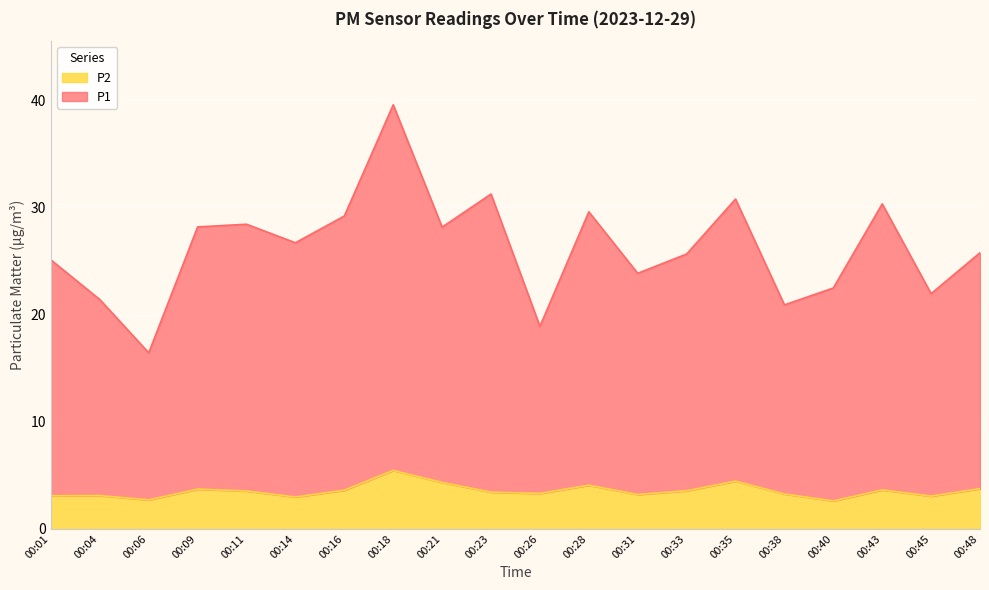

True or false: P2 and P1 intersect in this chart.

False